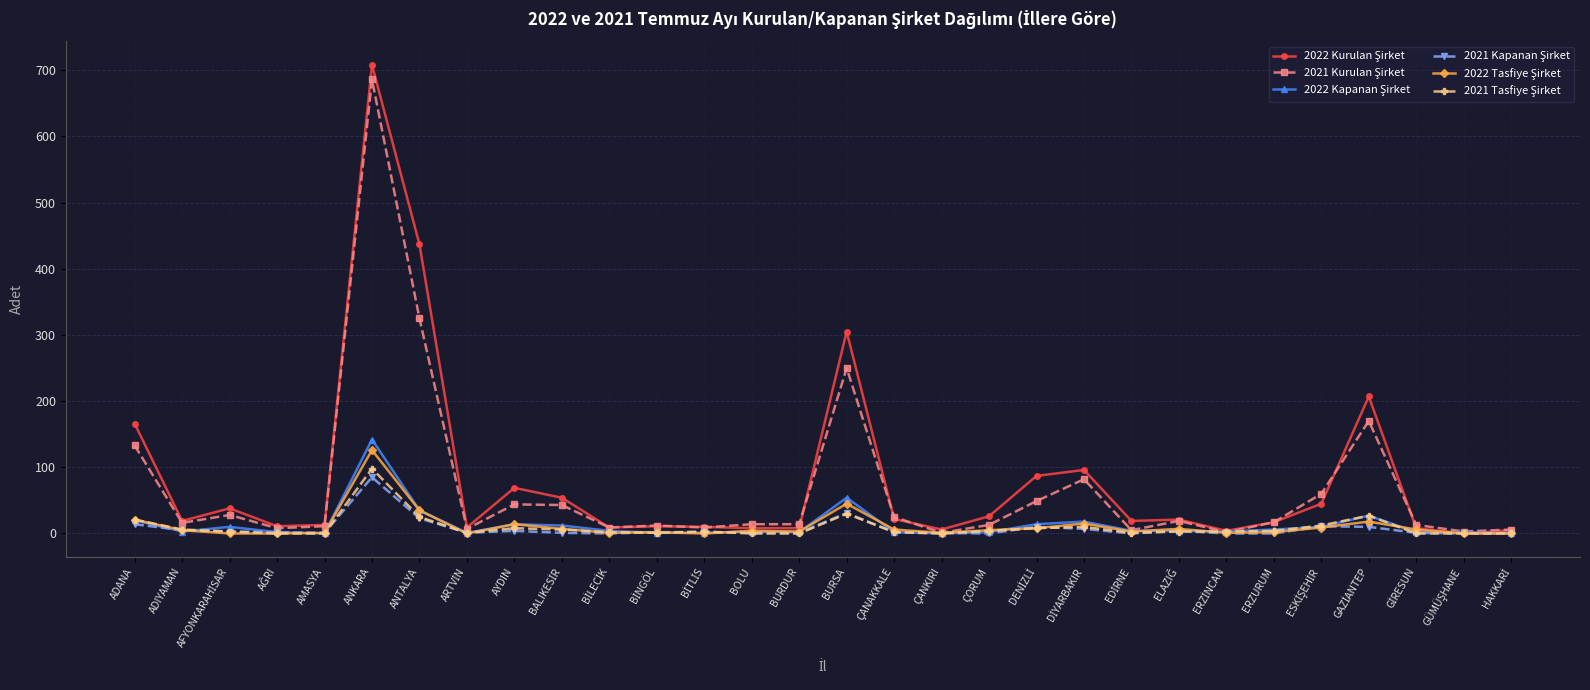

Which label corresponds to the largest value in the chart?

ANKARA